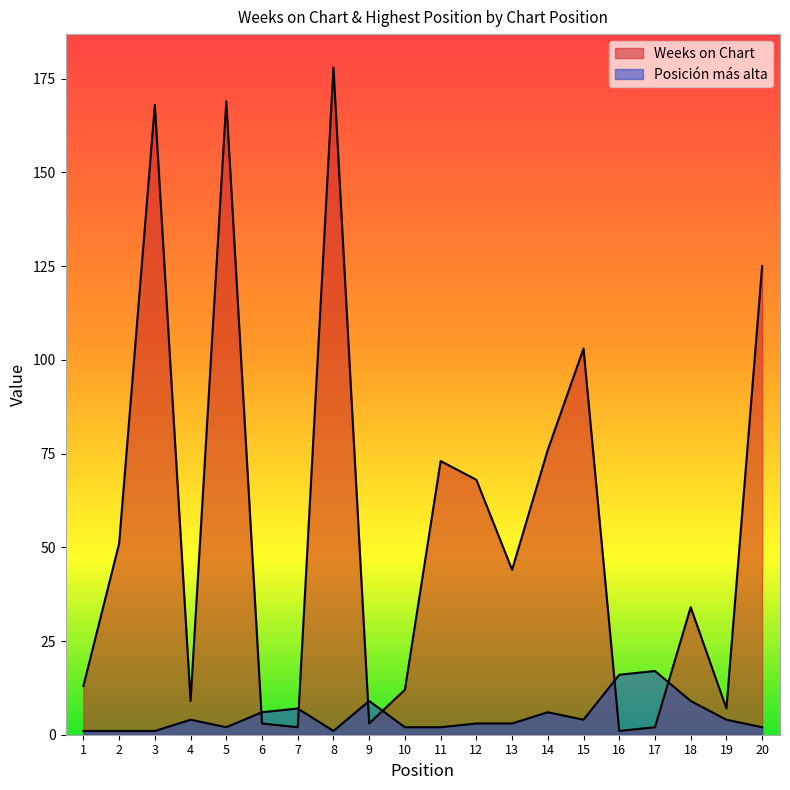

Between 16 and 11, which is larger?

11